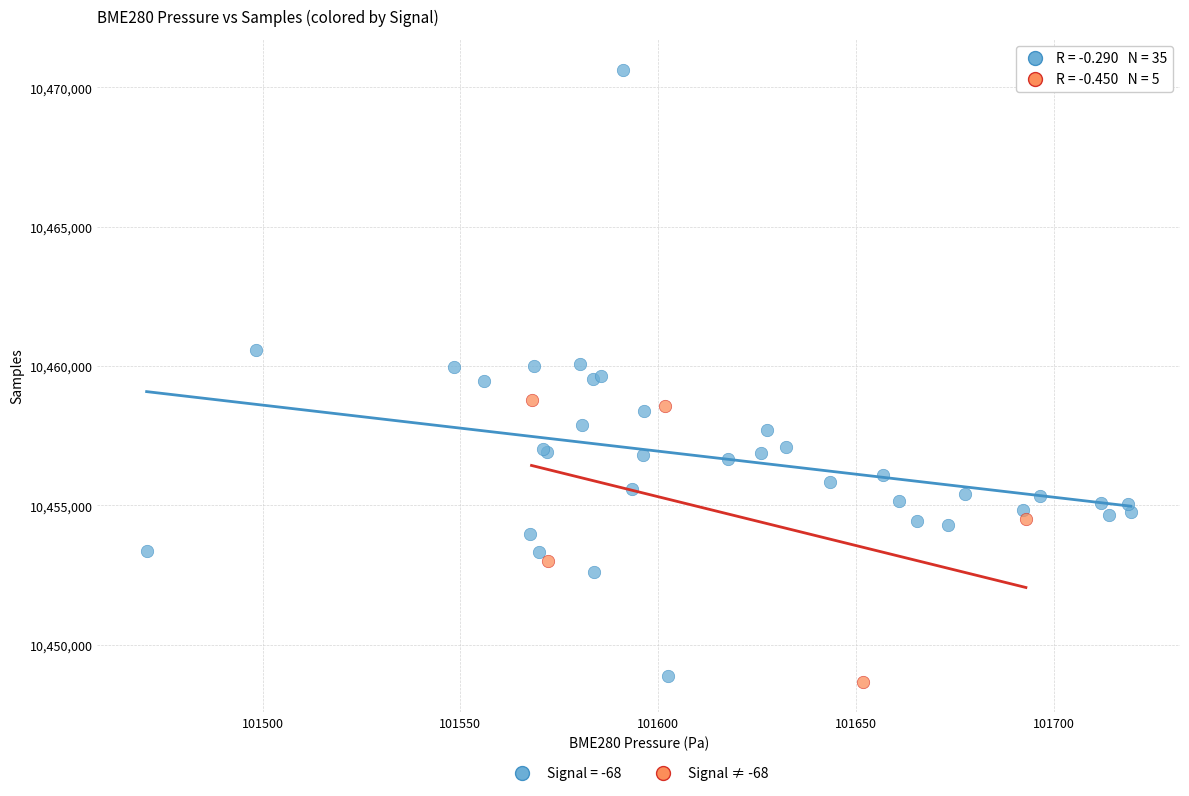

Which series has the largest Y range (max minus min)?

Signal = -68